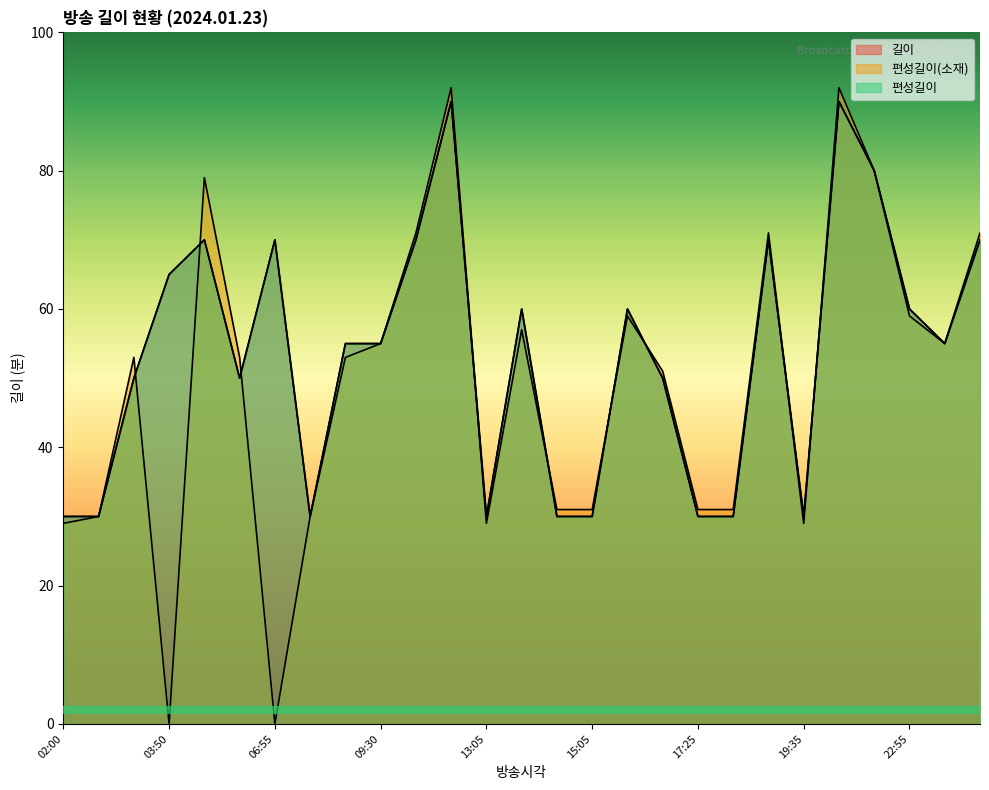

True or false: 편성길이(소재) has a value of 0 at 03:50.

True